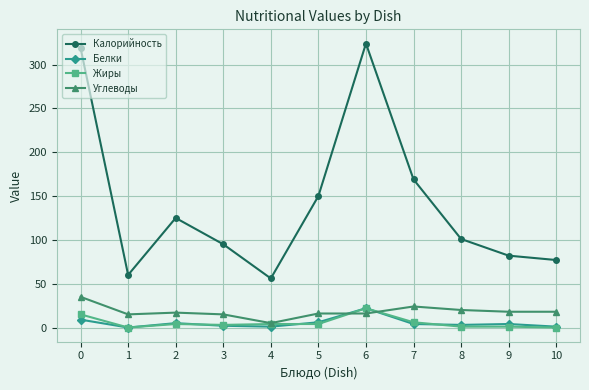

What is the maximum value shown in the chart?

324